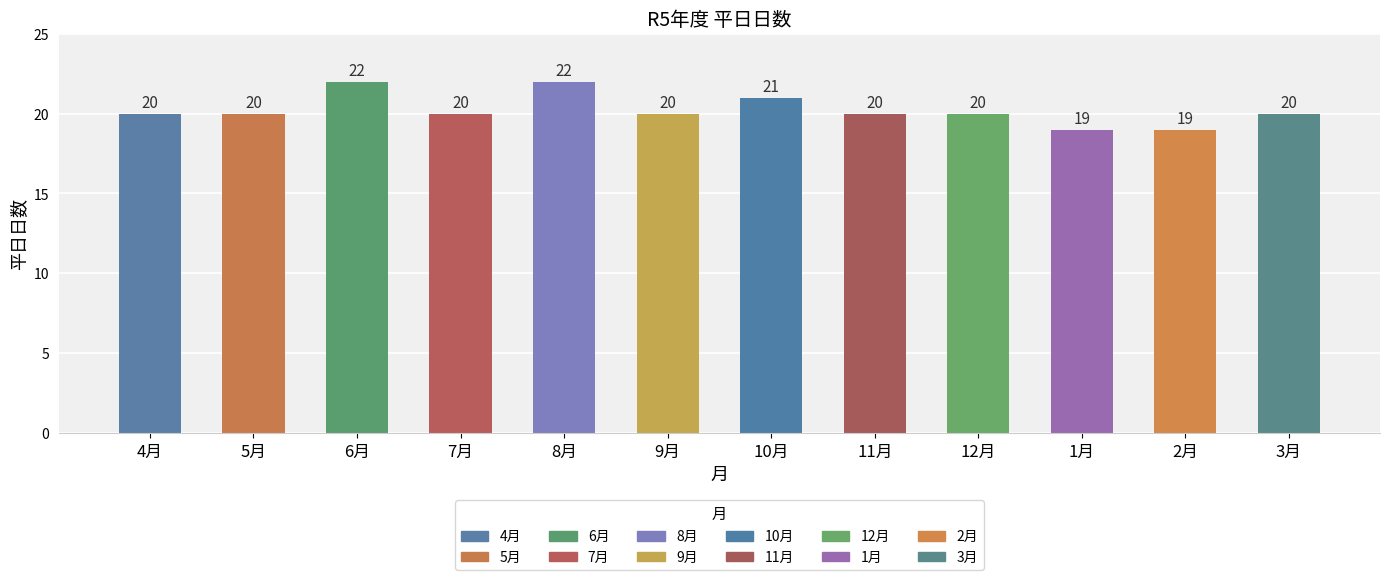

How many data points are less than 20?

2